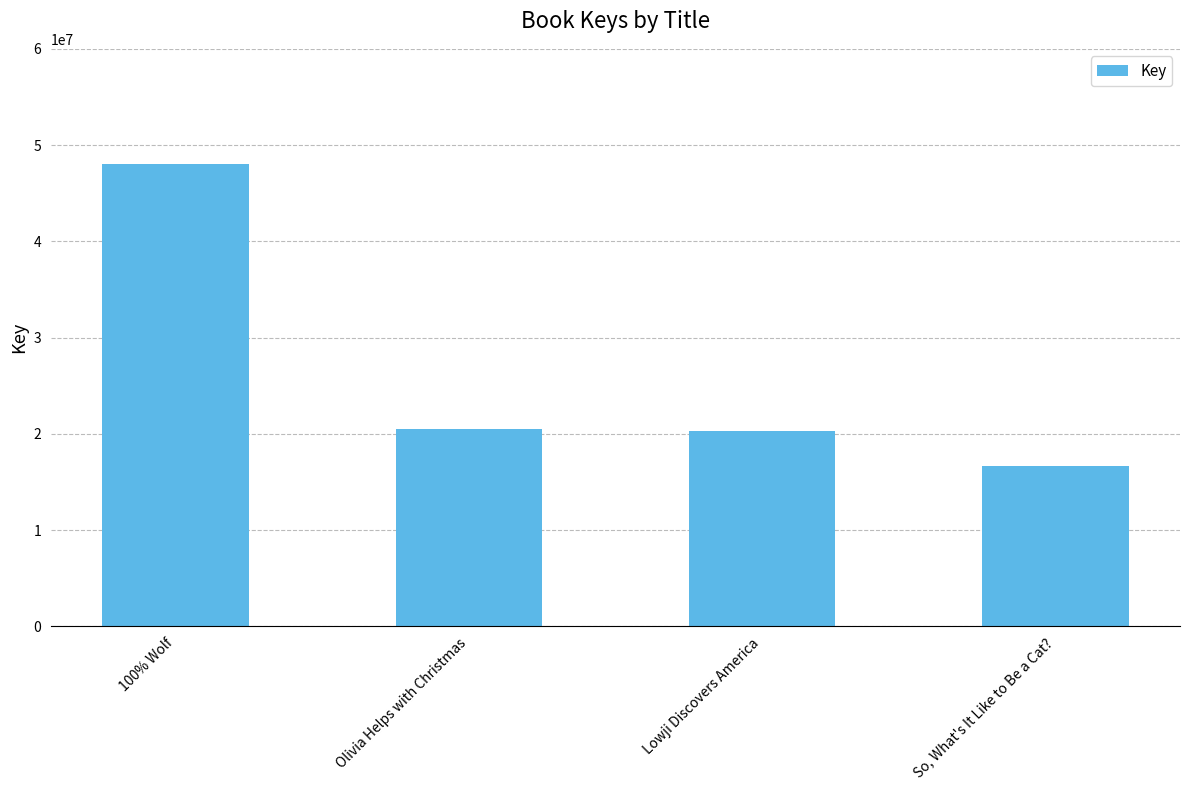

What is the minimum value shown in the chart?

16621883